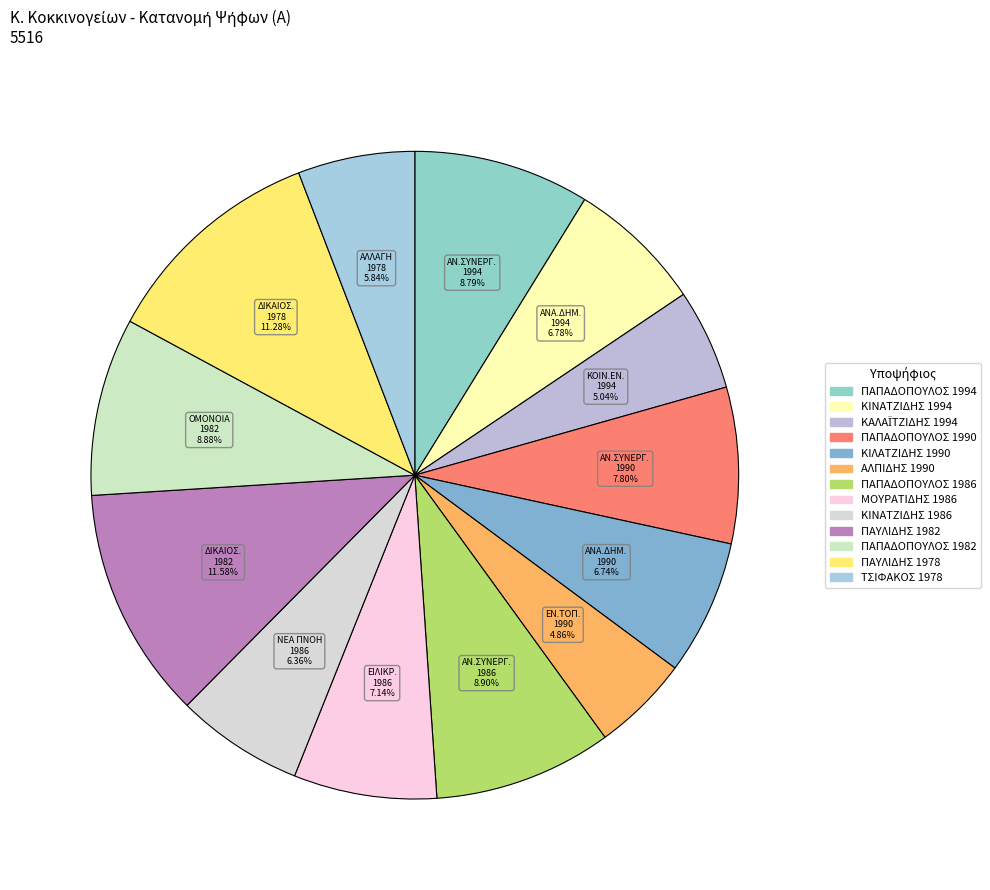

To the nearest percent, what is the average slice percentage?

8%